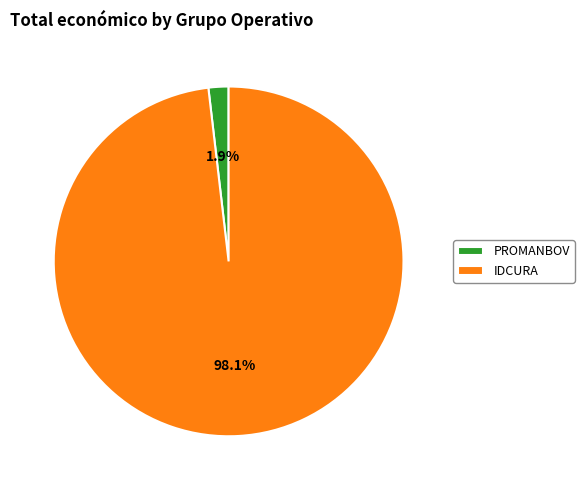

Which slice is the largest?

IDCURA